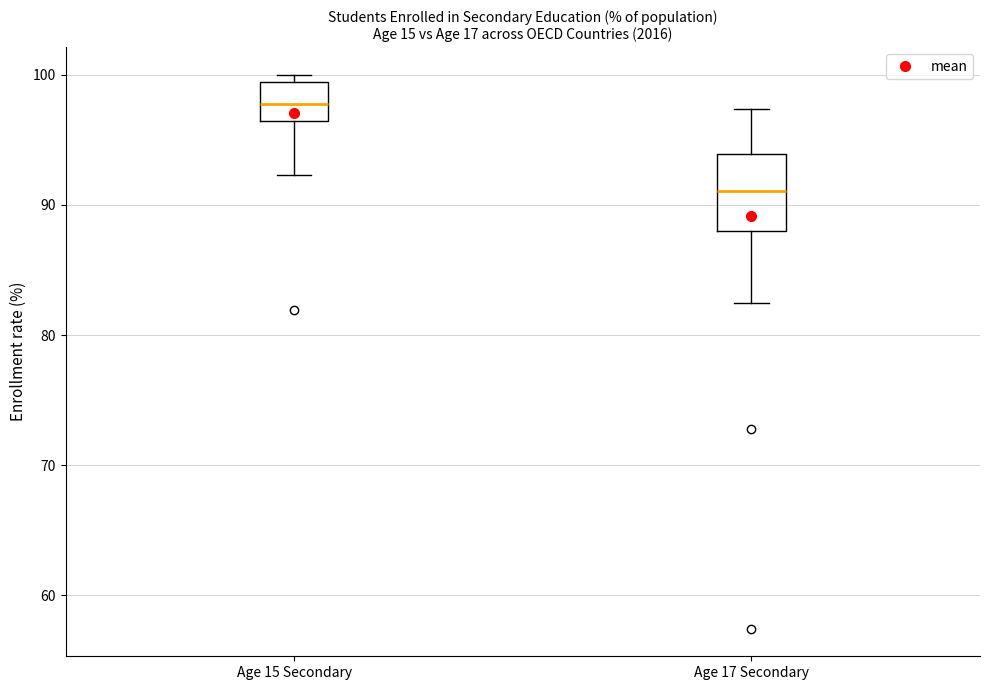

Which box has the lowest median line?

Age 17 Secondary